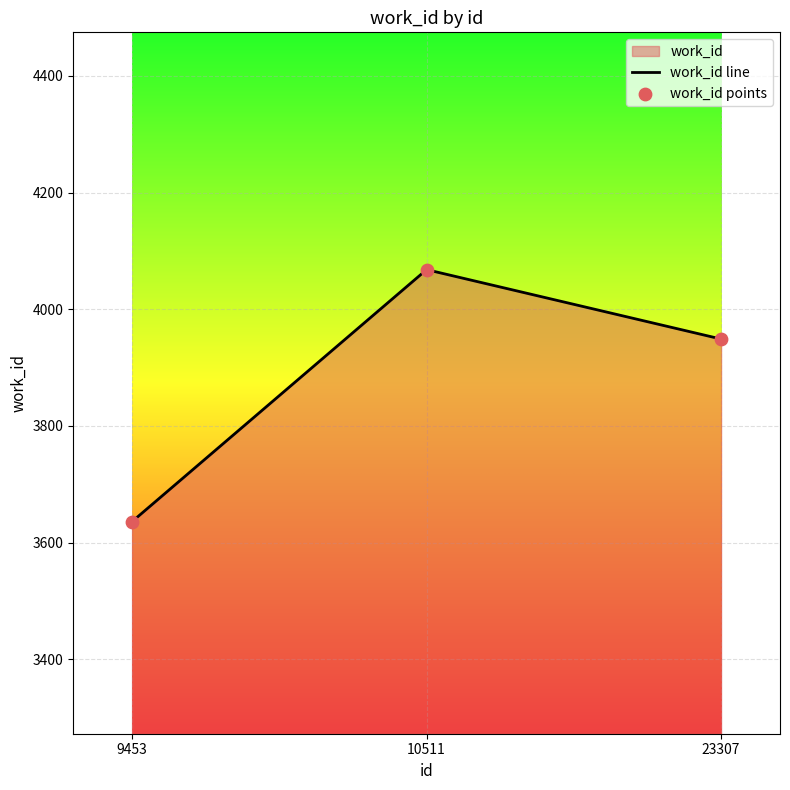

At how many categories does at least one series exceed 4009?

1